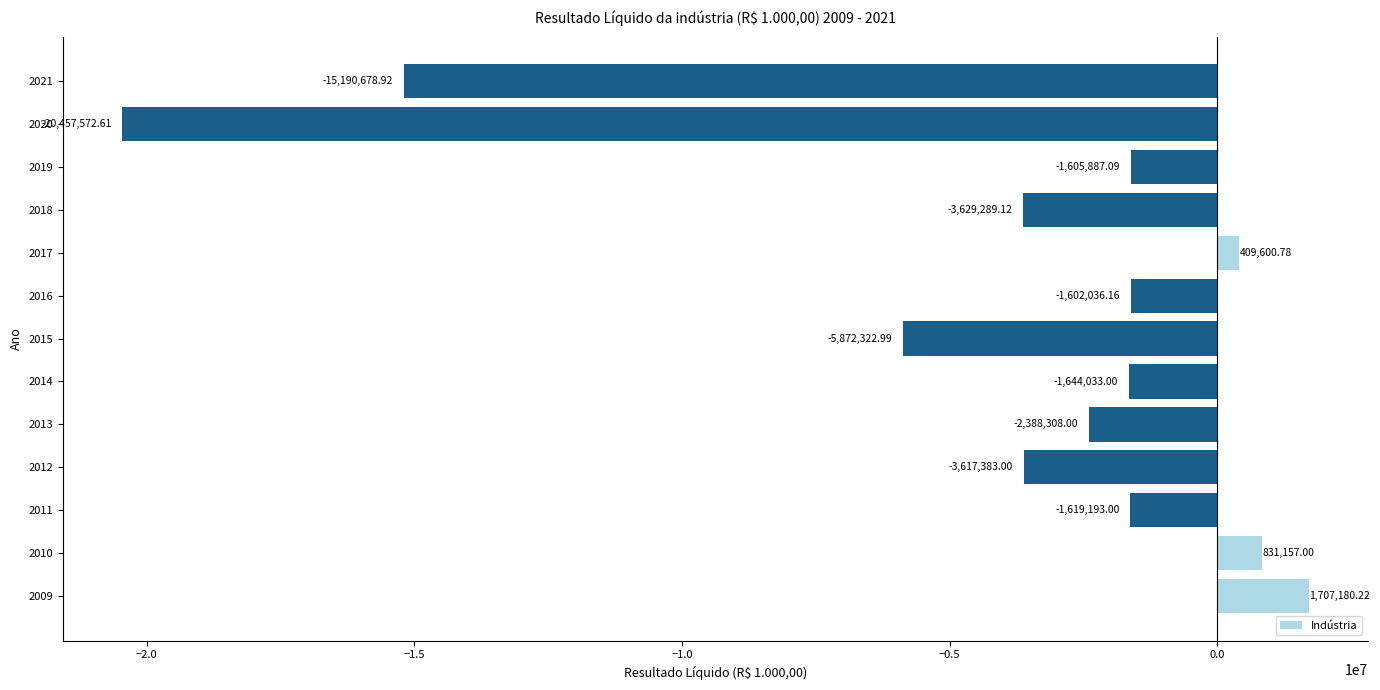

List the labels in order of value, smallest first.

2020, 2021, 2015, 2018, 2012, 2013, 2014, 2011, 2019, 2016, 2017, 2010, 2009